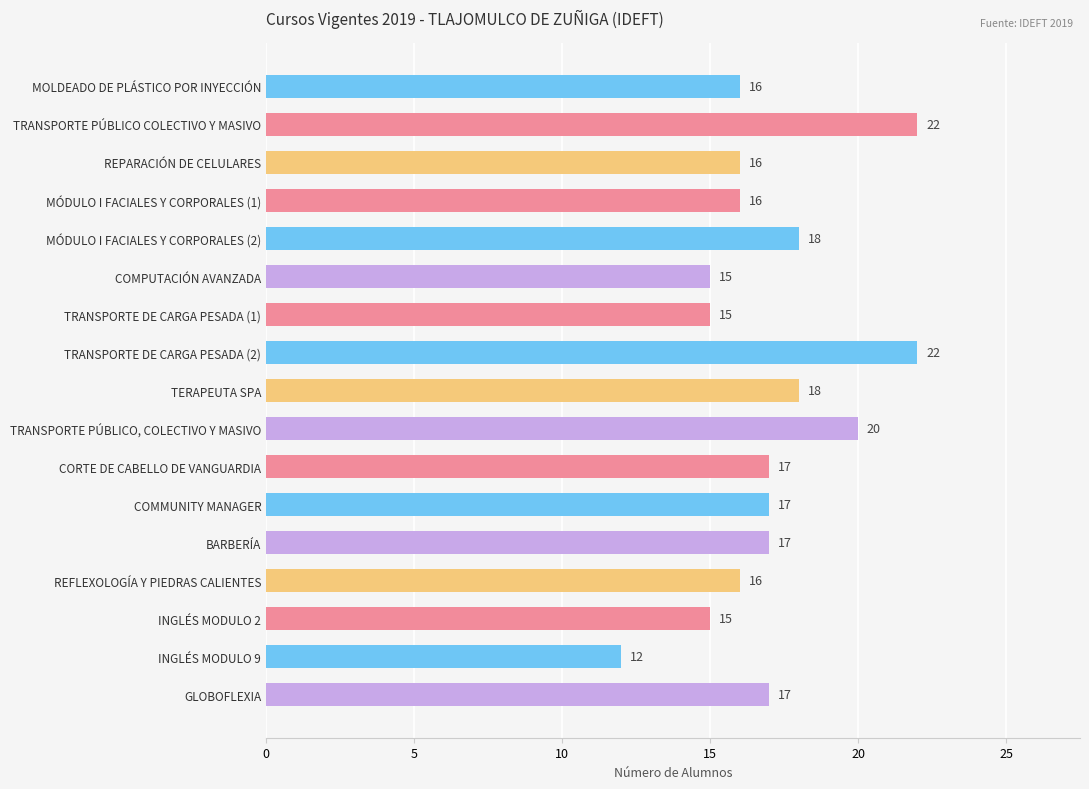

What value does the data have at TERAPEUTA SPA, to the nearest 10?

20